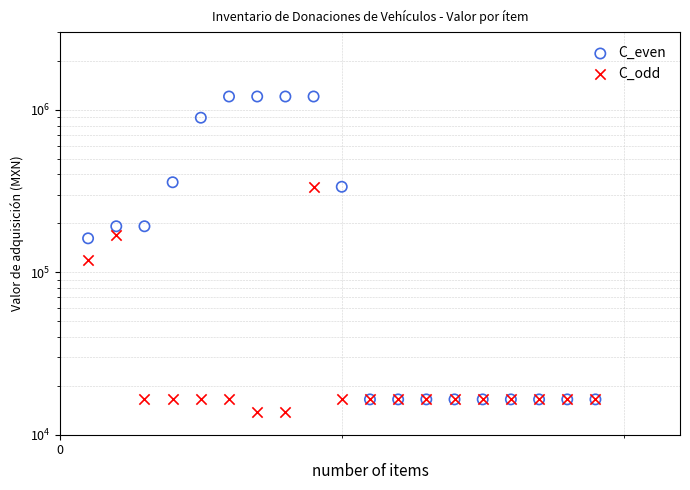

At how many categories does at least one series exceed 777033?

5